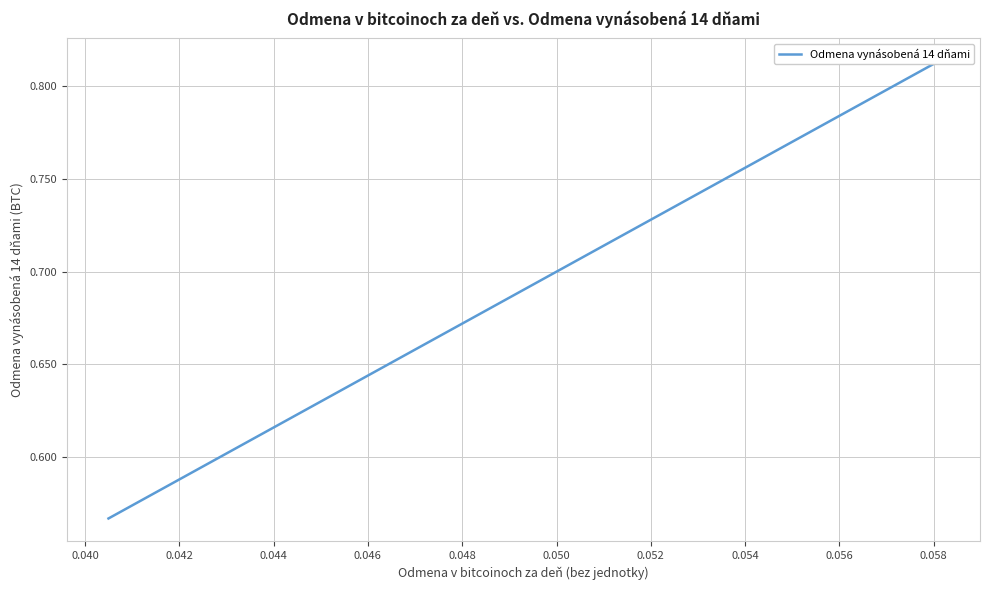

Is it true that the value at 0.040 is 0.5?

False